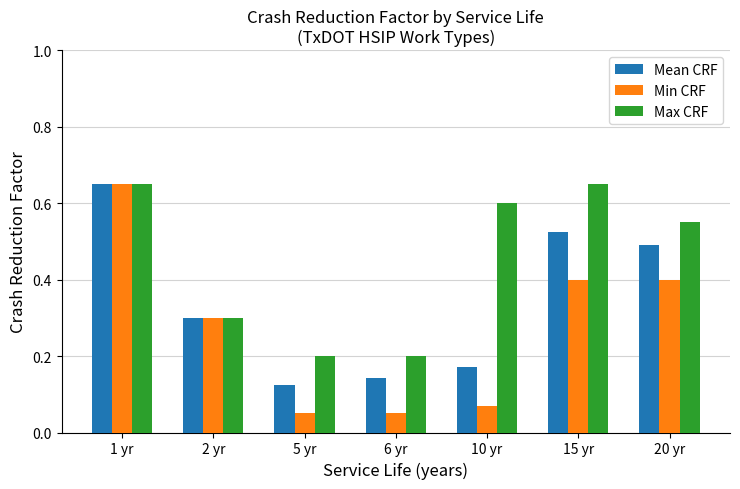

The Max CRF series shows 0.6 at 10 yr. True or false?

True